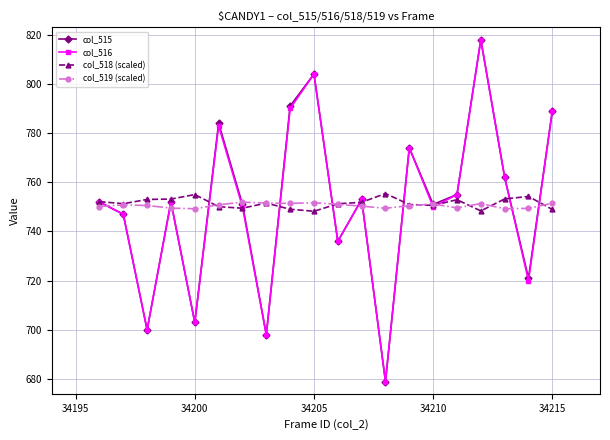

True or false: col_519 (scaled) has more than 1 interior local peaks.

True